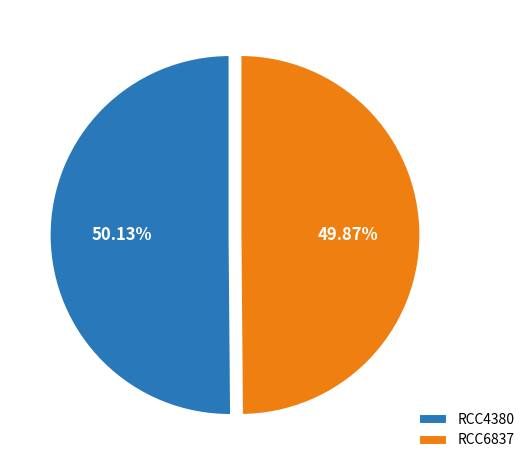

Do RCC6837 and RCC4380 together represent more than half of the pie?

Yes